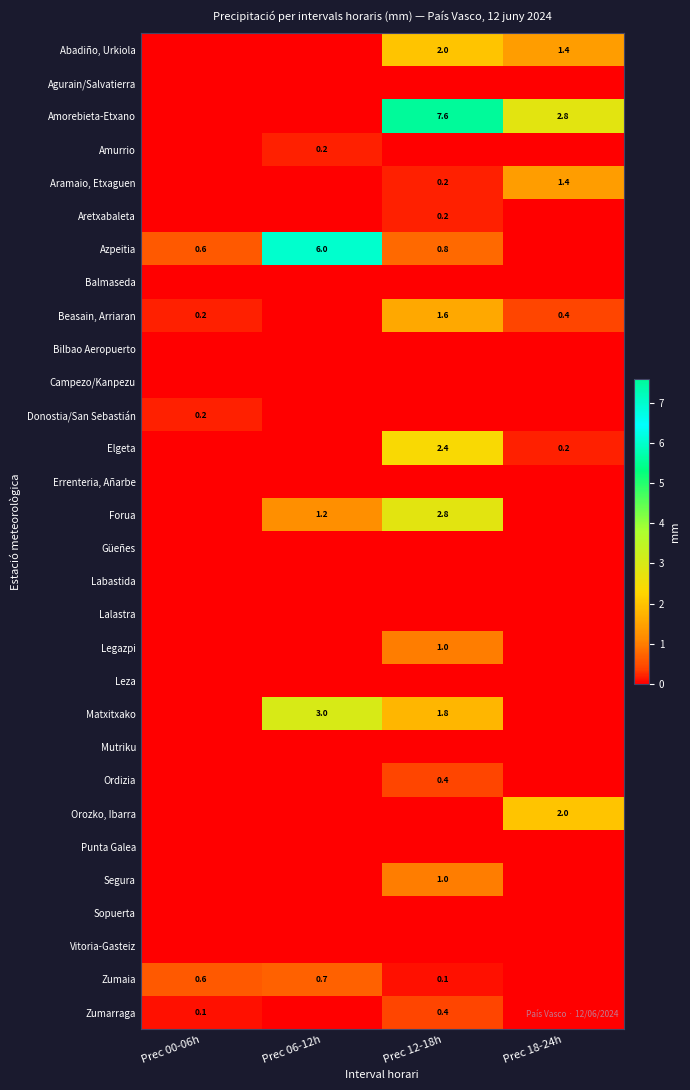

What is the sum of the Zumaia values at Prec 00-06h and Prec 06-12h?

1.3